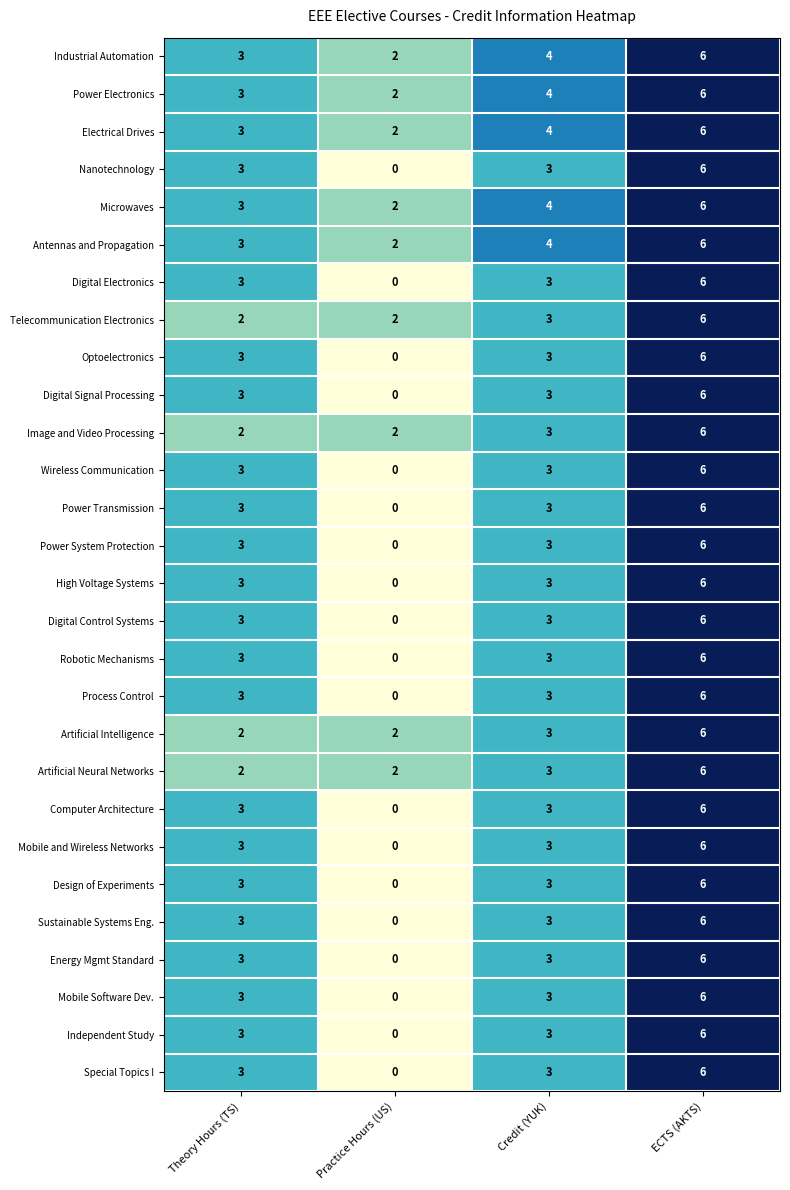

What is the difference between the maximum and minimum values in the Wireless Communication series?

6